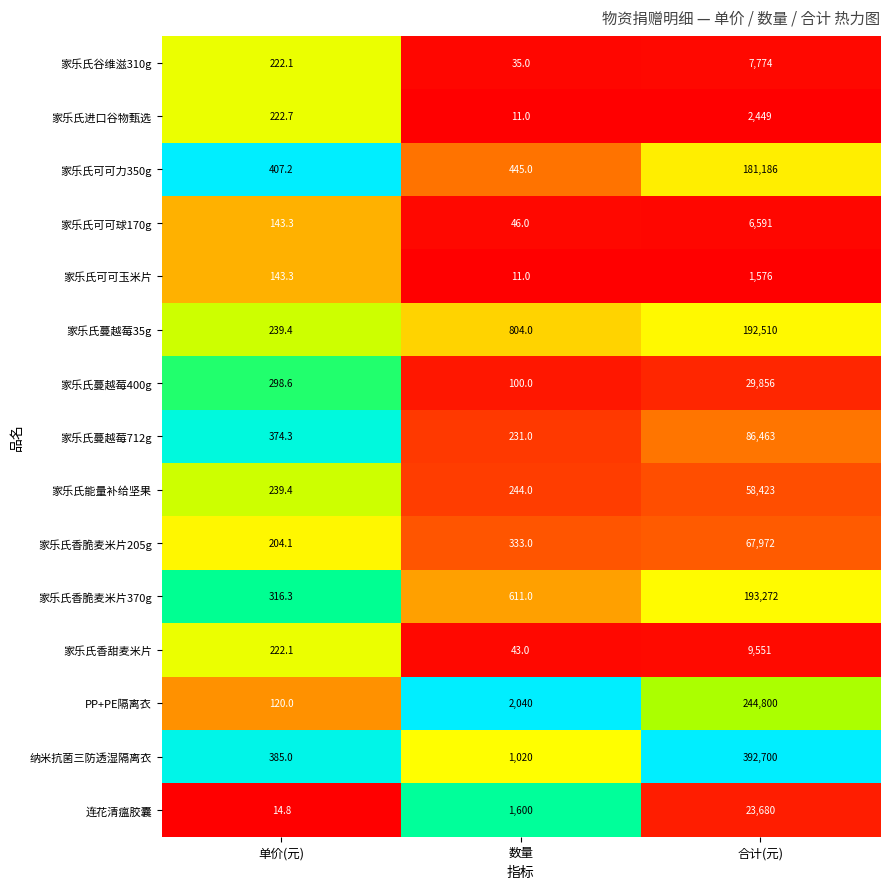

What is the difference between the highest and lowest values at 单价(元)?

392.4